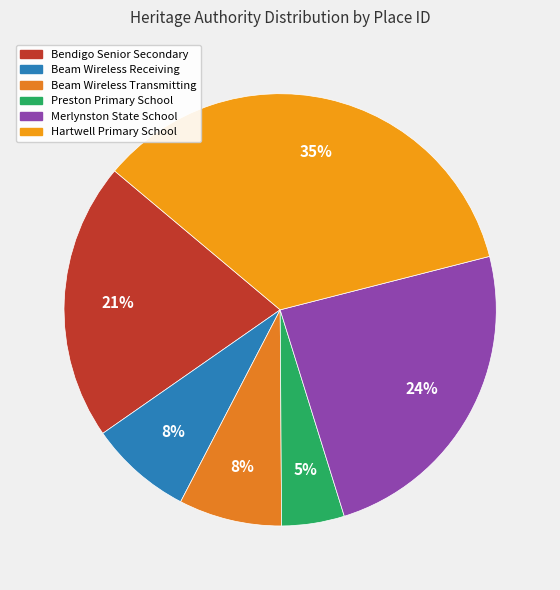

Count the number of slices in the pie.

6